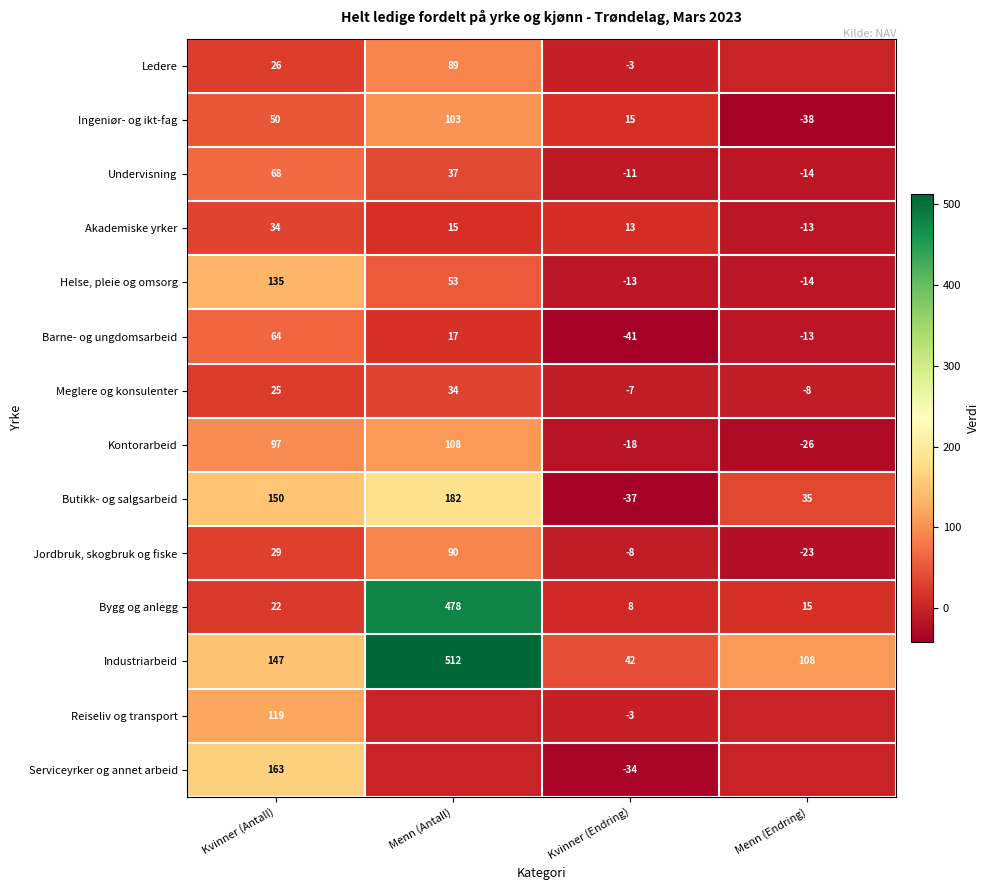

Is the value of Ingeniør- og ikt-fag at Menn (Antall) greater than the value of Industriarbeid at Kvinner (Endring)?

Yes